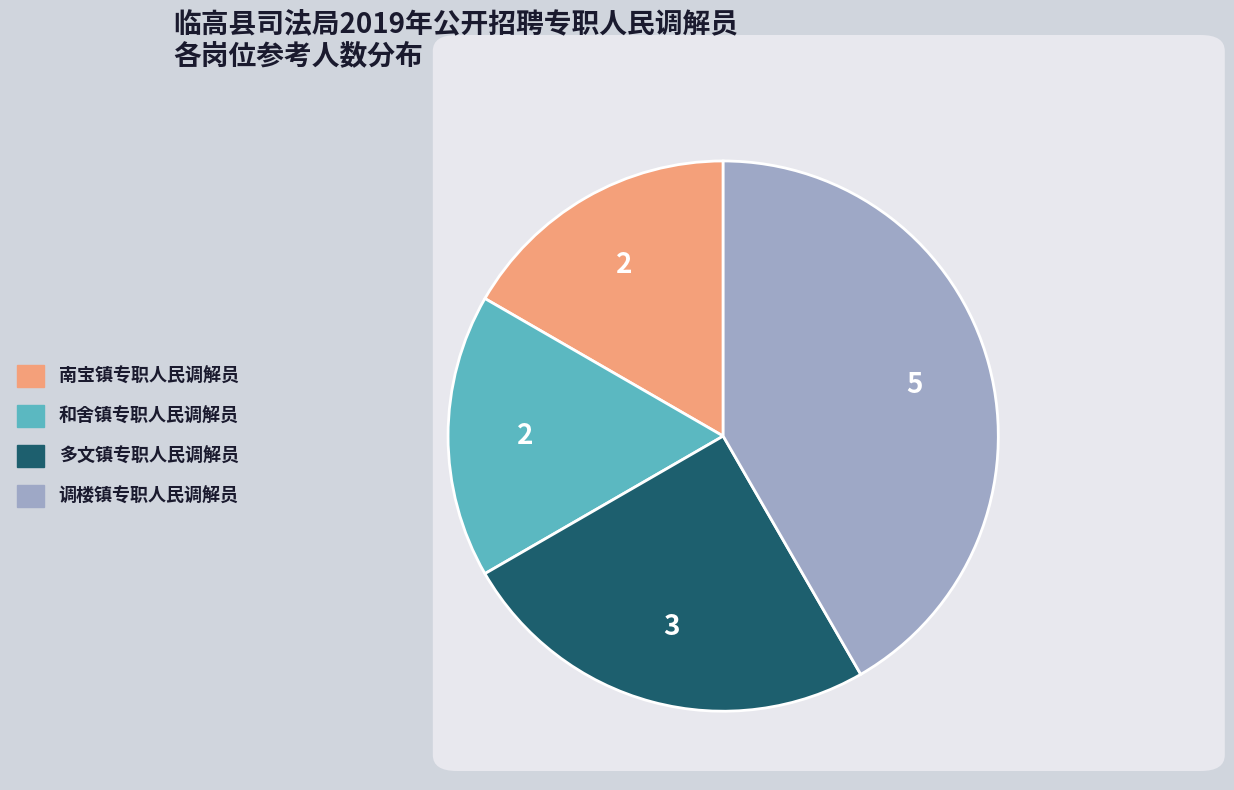

Does 和舍镇专职人民调解员 account for over 50% of the chart?

No